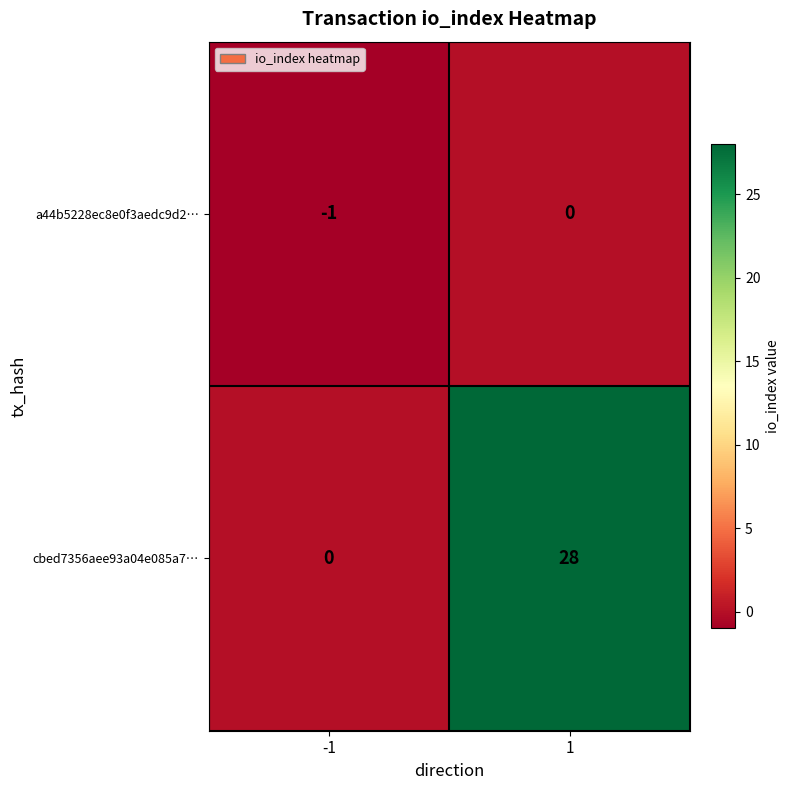

Reading right to left, list all the values displayed in this chart.

a44b5228ec8e0f3aedc9d2…: 0	-1
cbed7356aee93a04e085a7…: 28	0